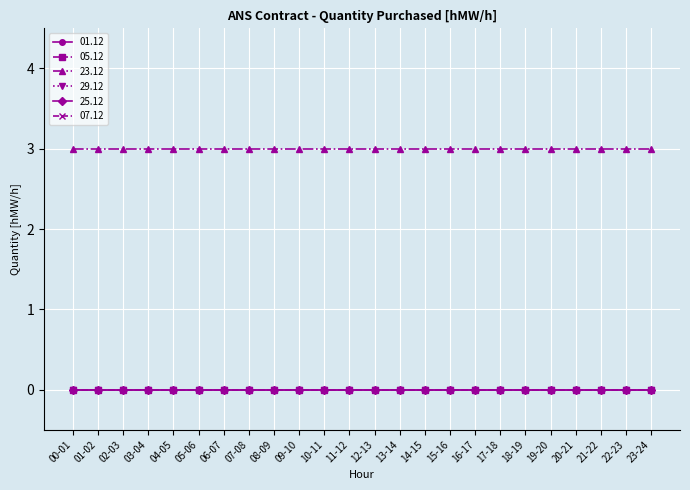

Is this an area chart (filled region under the line)?

No